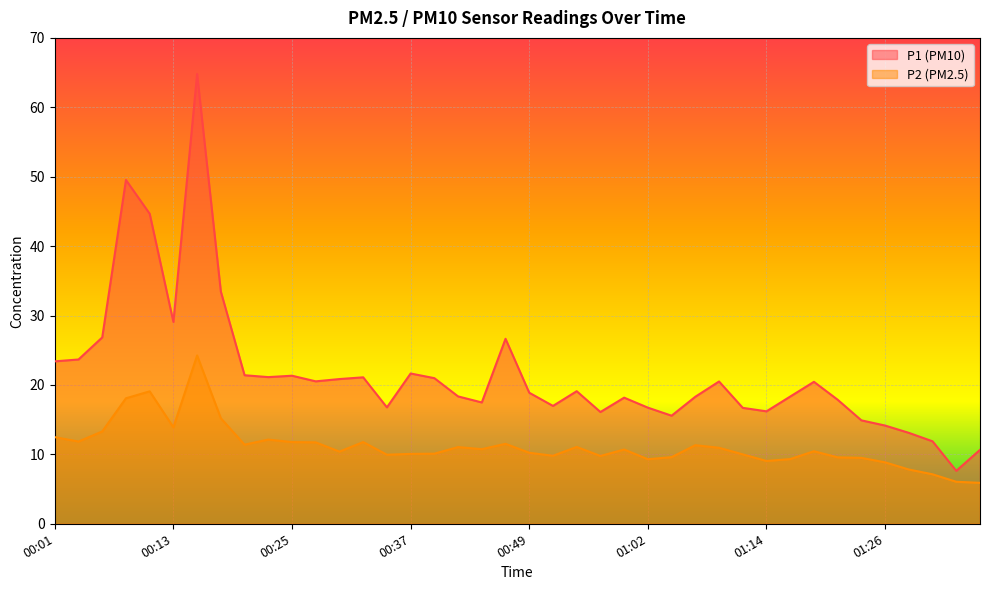

Which label corresponds to the largest value in the chart?

00:15